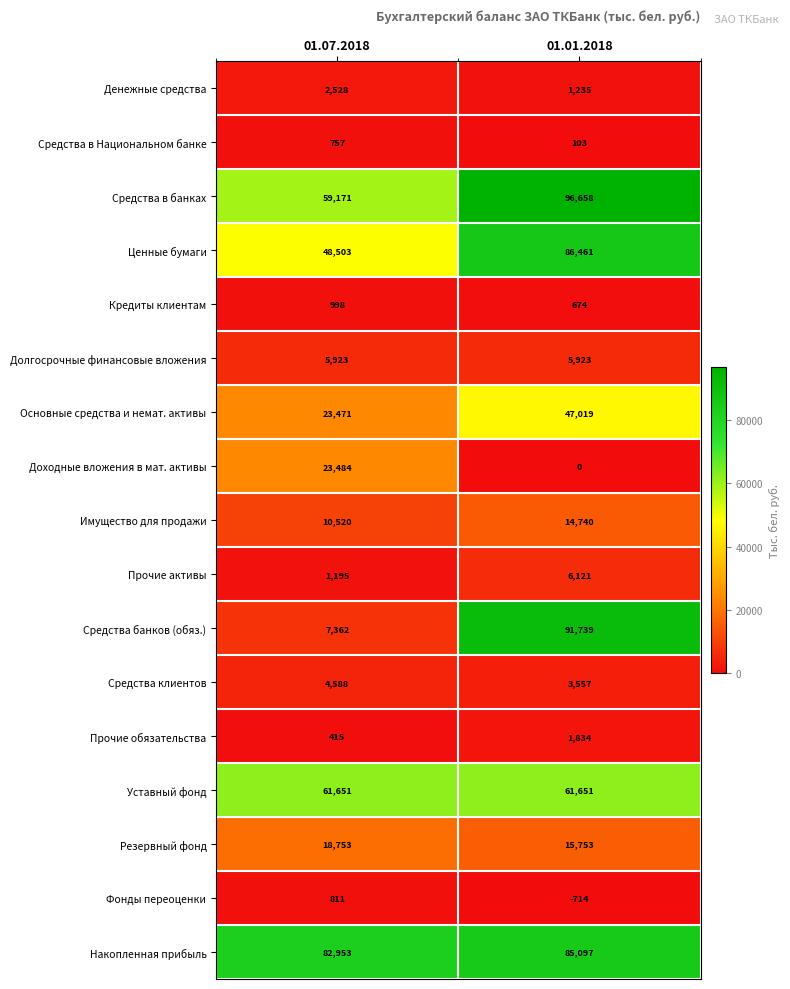

What is the approximate value of Накопленная прибыль at 01.07.2018?

82953